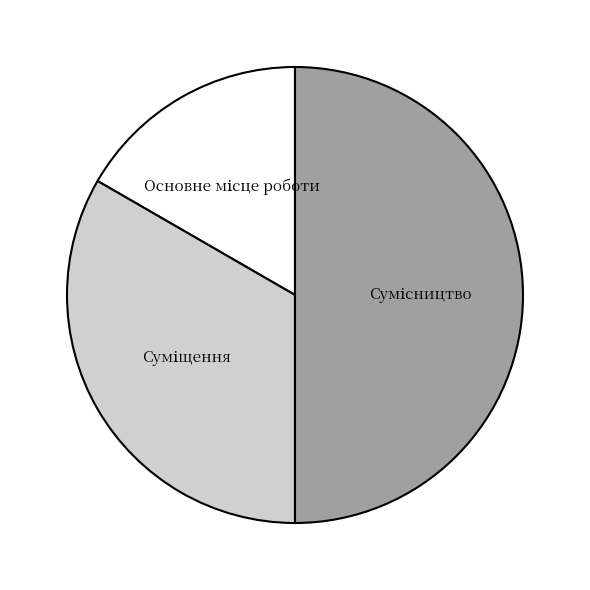

How many slices are in this pie chart?

3